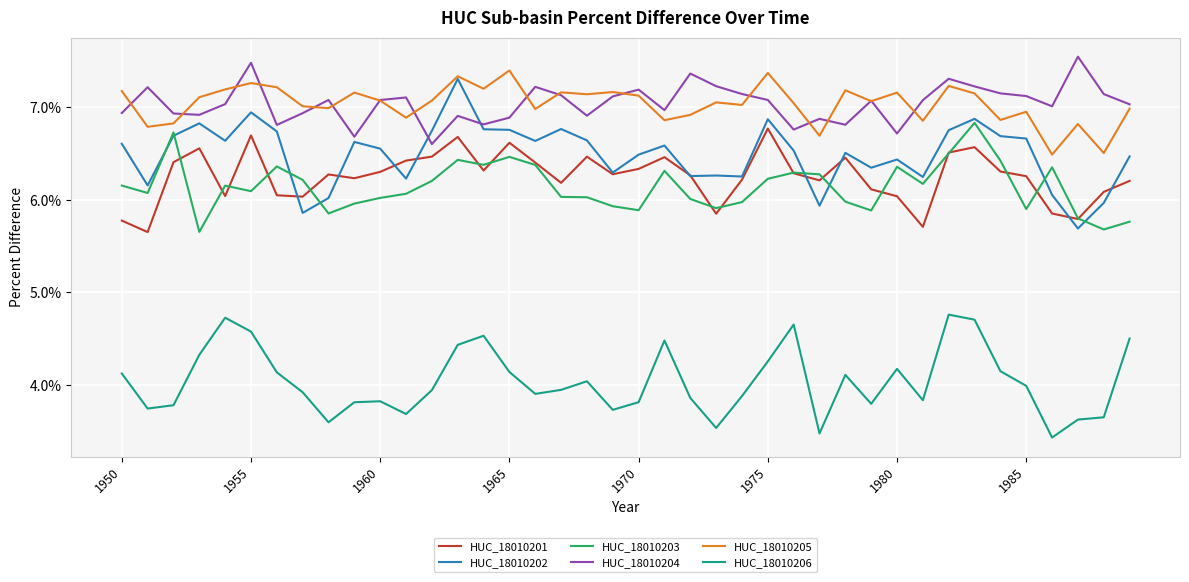

Does the chart have visible grid lines?

Yes